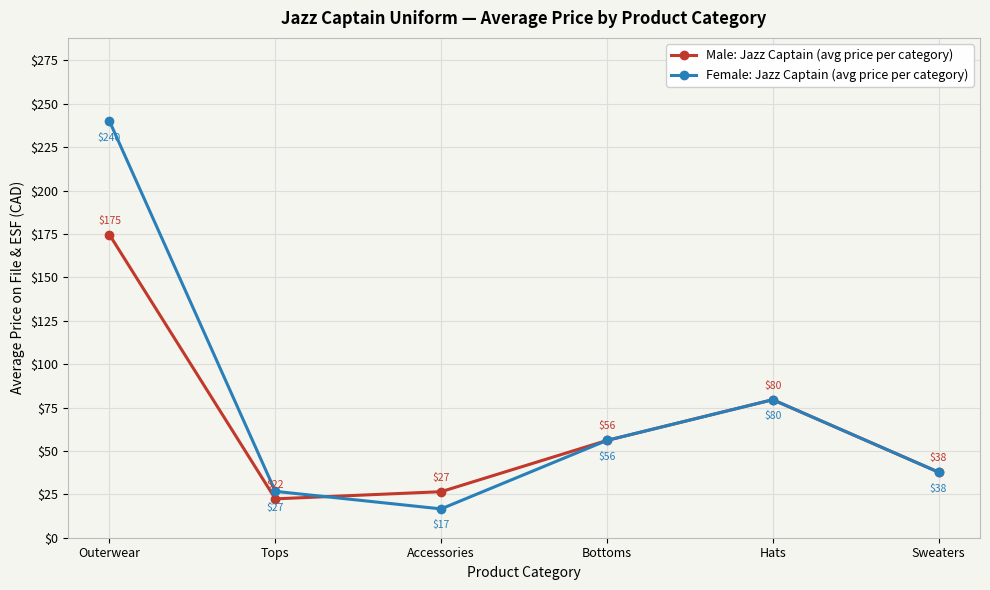

What is the value of the Male: Jazz Captain (avg price per category) point at the 5th from the left?

79.5